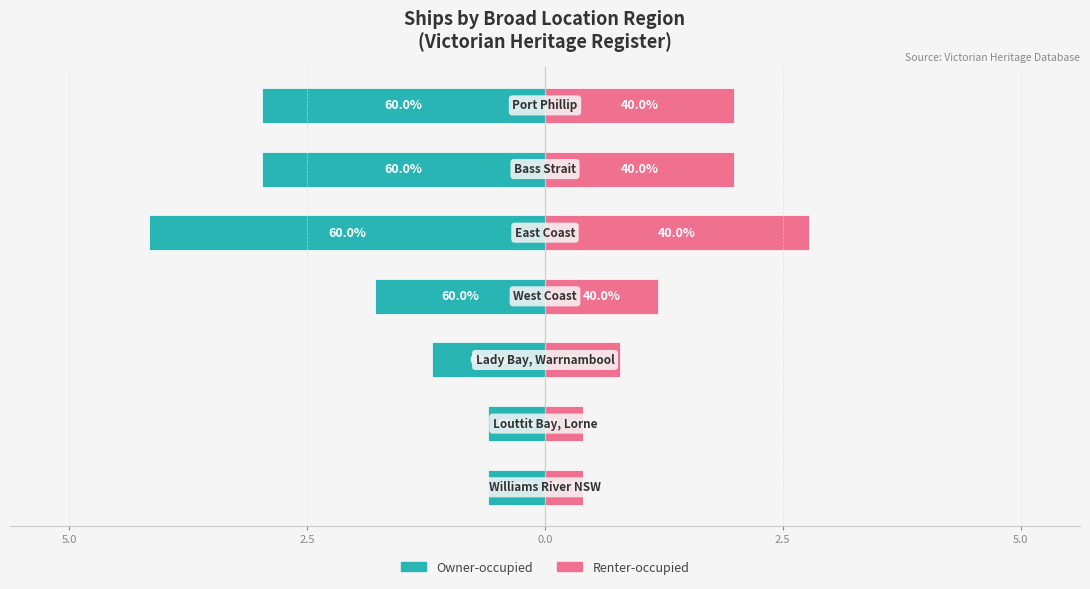

What are all the series names shown in the legend?

Owner-occupied, Renter-occupied